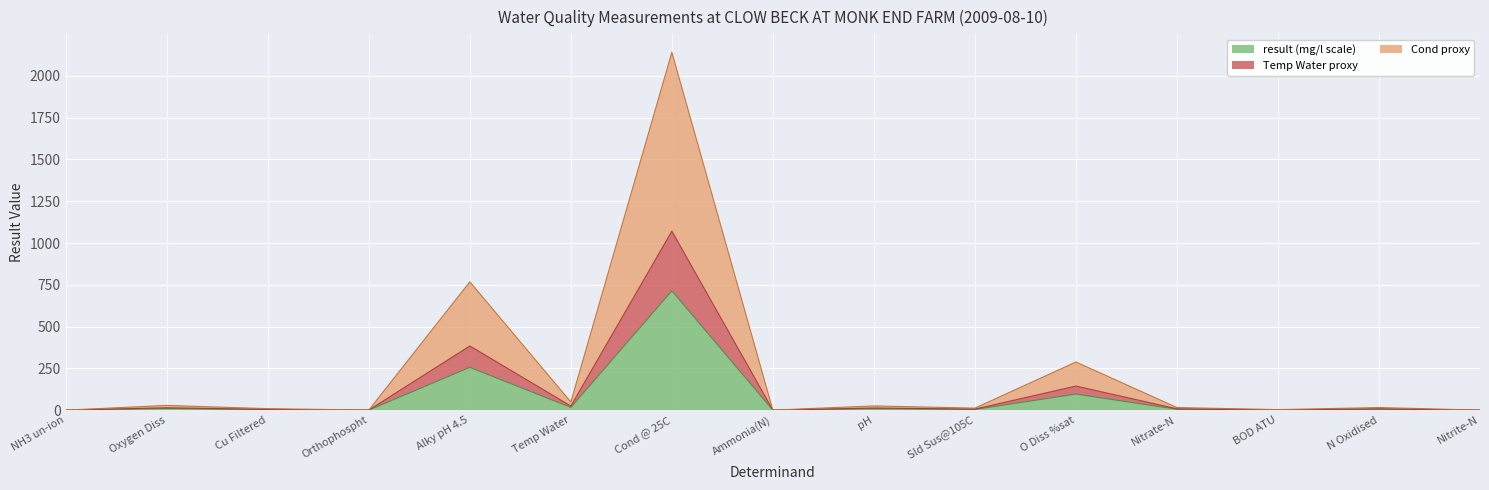

At which category is the sum across all series the highest?

Cond @ 25C